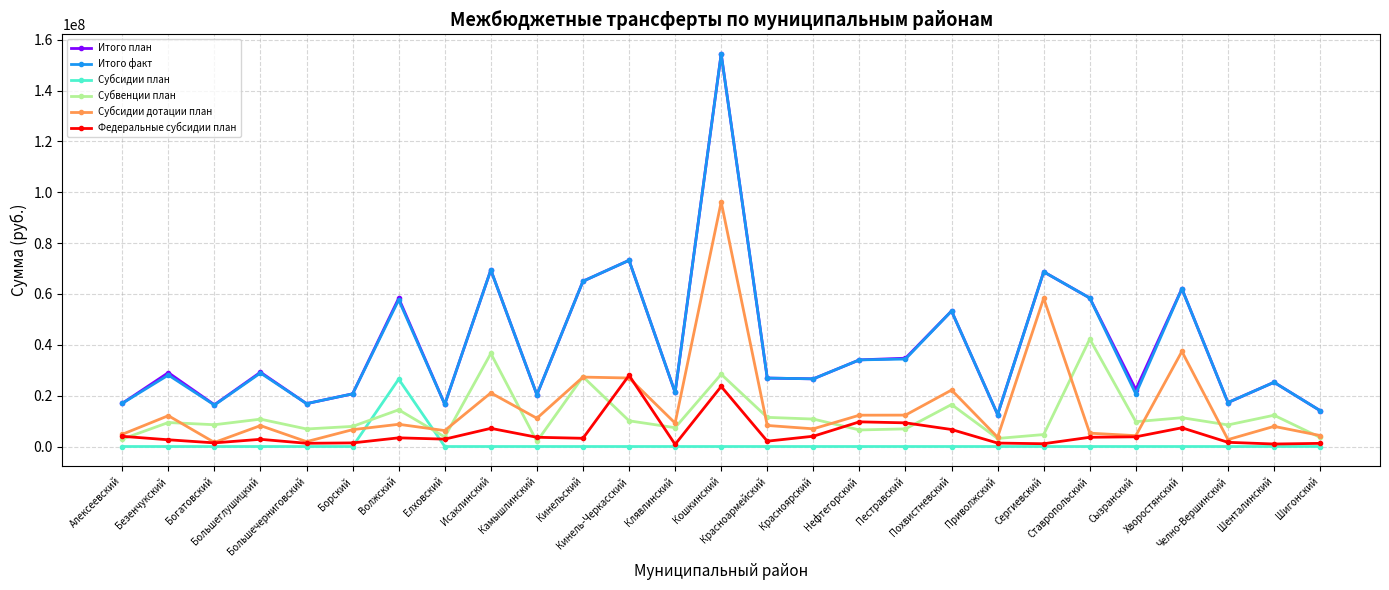

True or false: Субвенции план and Субсидии план cross at least once.

True